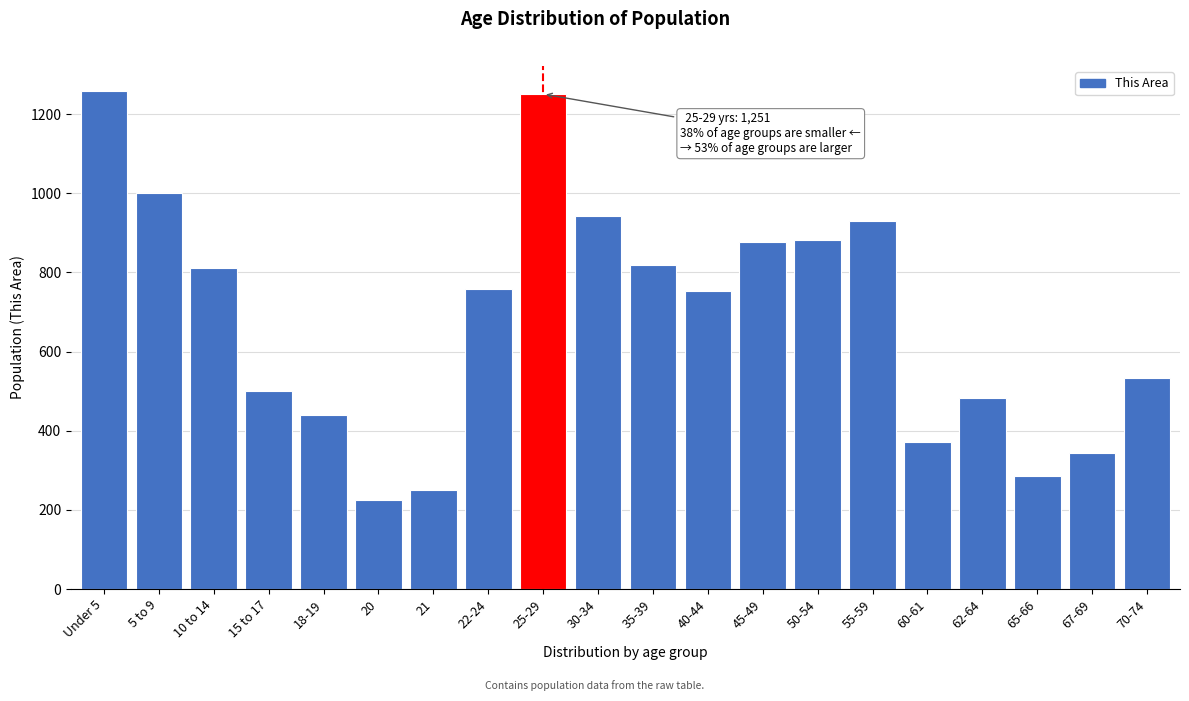

True or false: the data shows 1661 at 25-29.

False